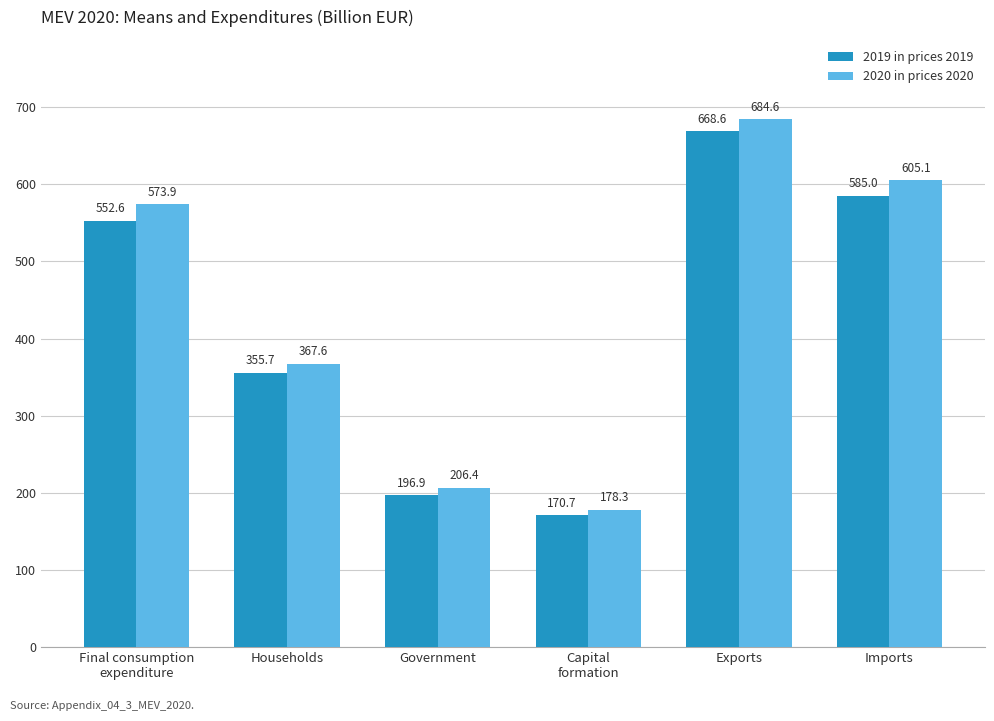

What is the value of the 2020 in prices 2020 bar at the 1st from the left?

573.9